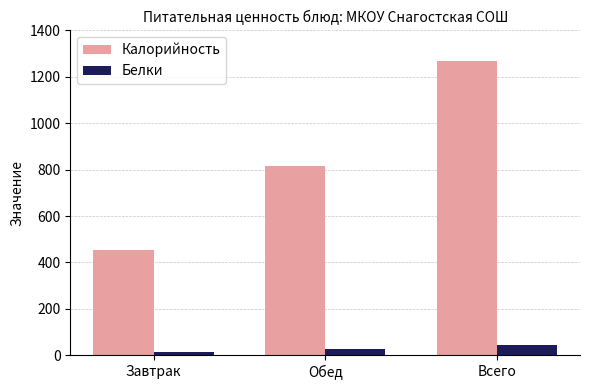

What is the sum of the Белки values at Обед and Завтрак?

42.2